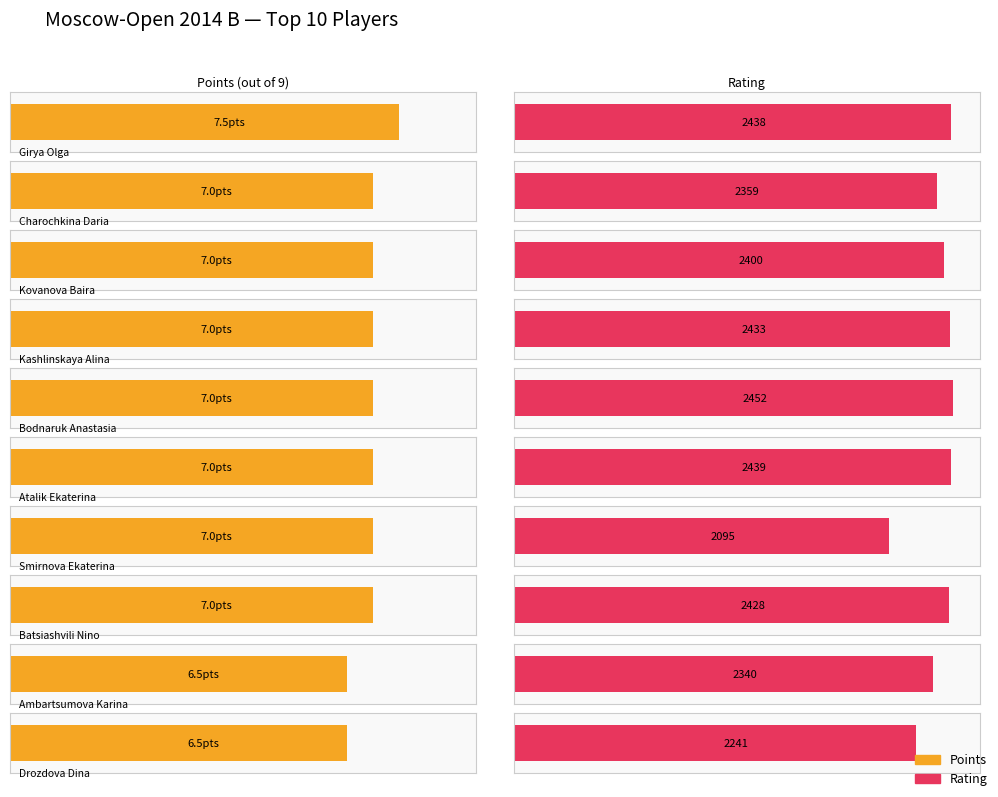

What is the total value across all series at Drozdova Dina?

2247.5